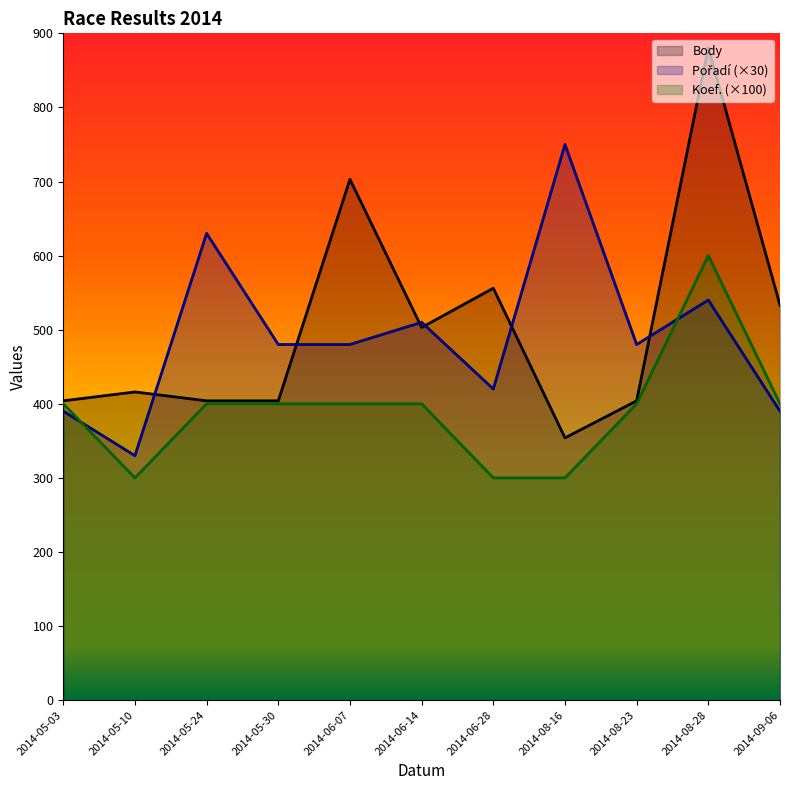

What is the smallest value displayed?

300